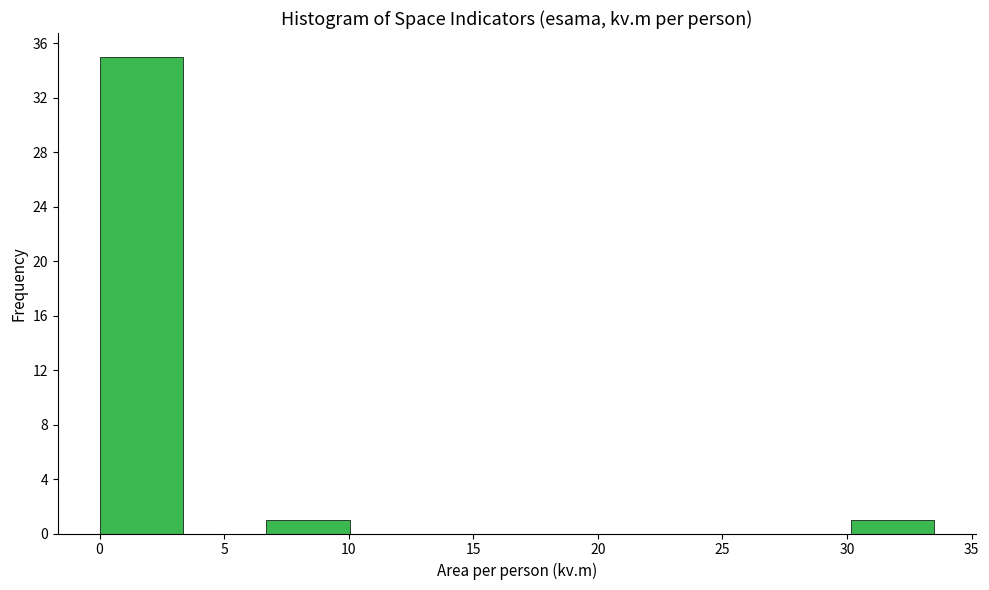

Reading left to right, list every bar in this chart as the range it spans on the x-axis followed by its height. Neither the bar edges nor the heights are printed on the chart, so give them approximately, as read against the axes.

0.00 to 3.35: 35
3.35 to 6.70: 0
6.70 to 10.05: 1
10.05 to 13.40: 0
13.40 to 16.75: 0
16.75 to 20.10: 0
20.10 to 23.45: 0
23.45 to 26.80: 0
26.80 to 30.15: 0
30.15 to 33.50: 1